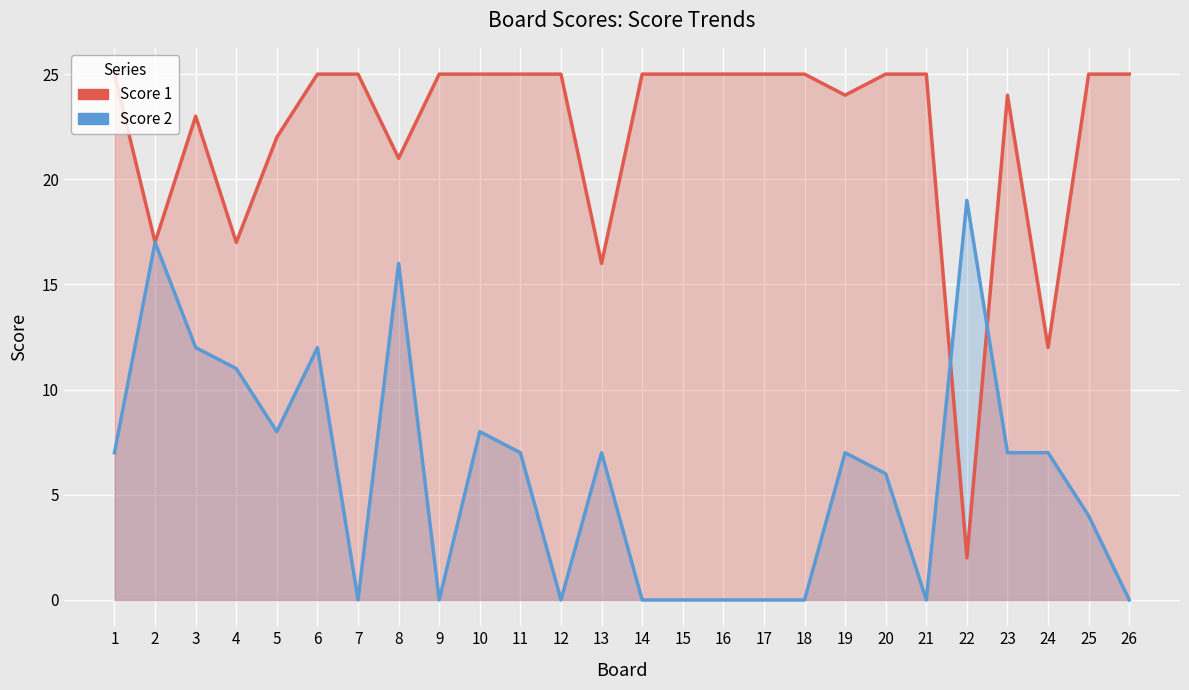

What is the average value of the Score 2 series?

6